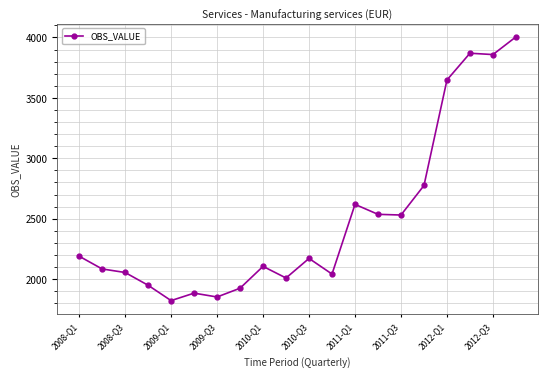

What is the difference between the second highest and minimum values?

2047.1